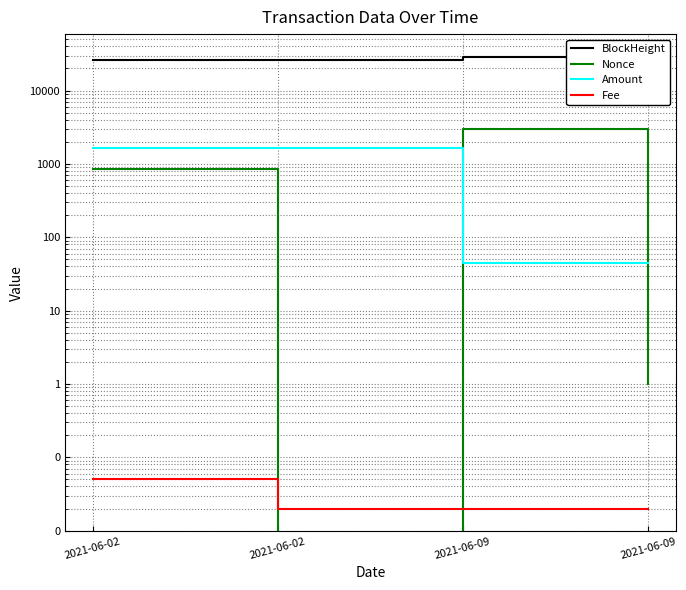

What is the maximum value shown in the chart?

28967.0